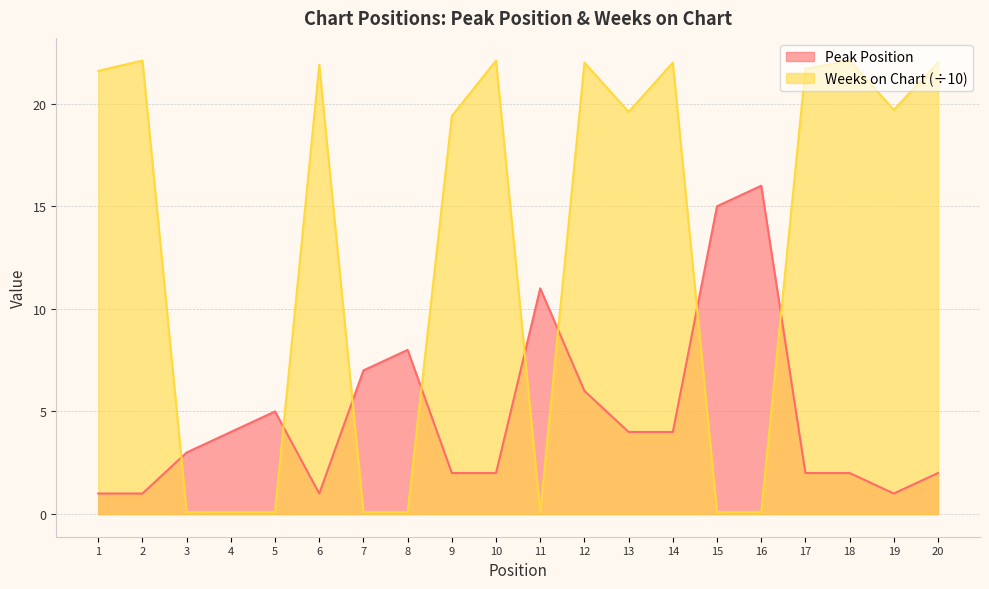

Between 2 and 3, which series saw the biggest shift?

Weeks on Chart (÷10)